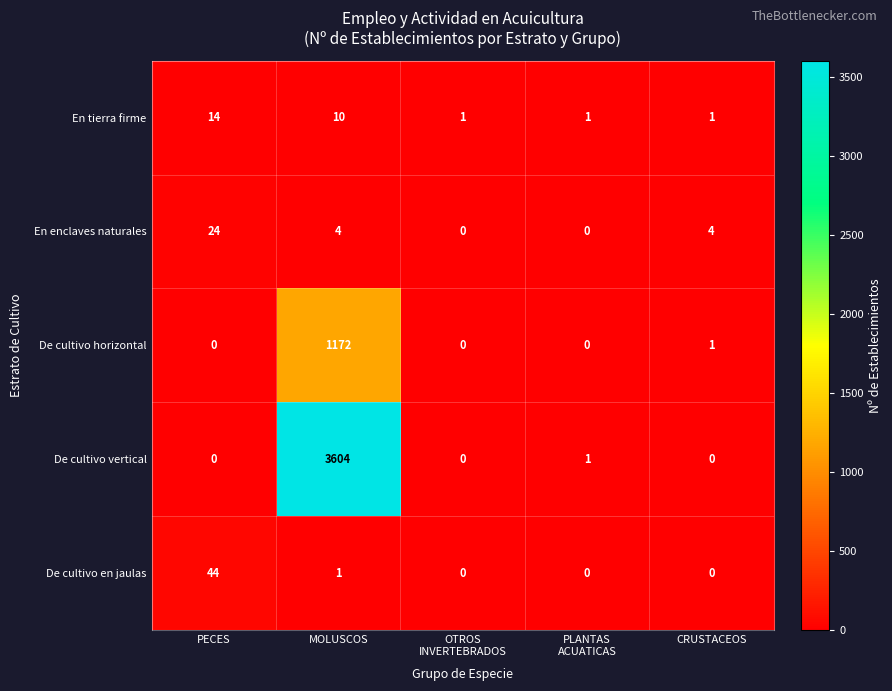

Count the number of categories in the chart.

5